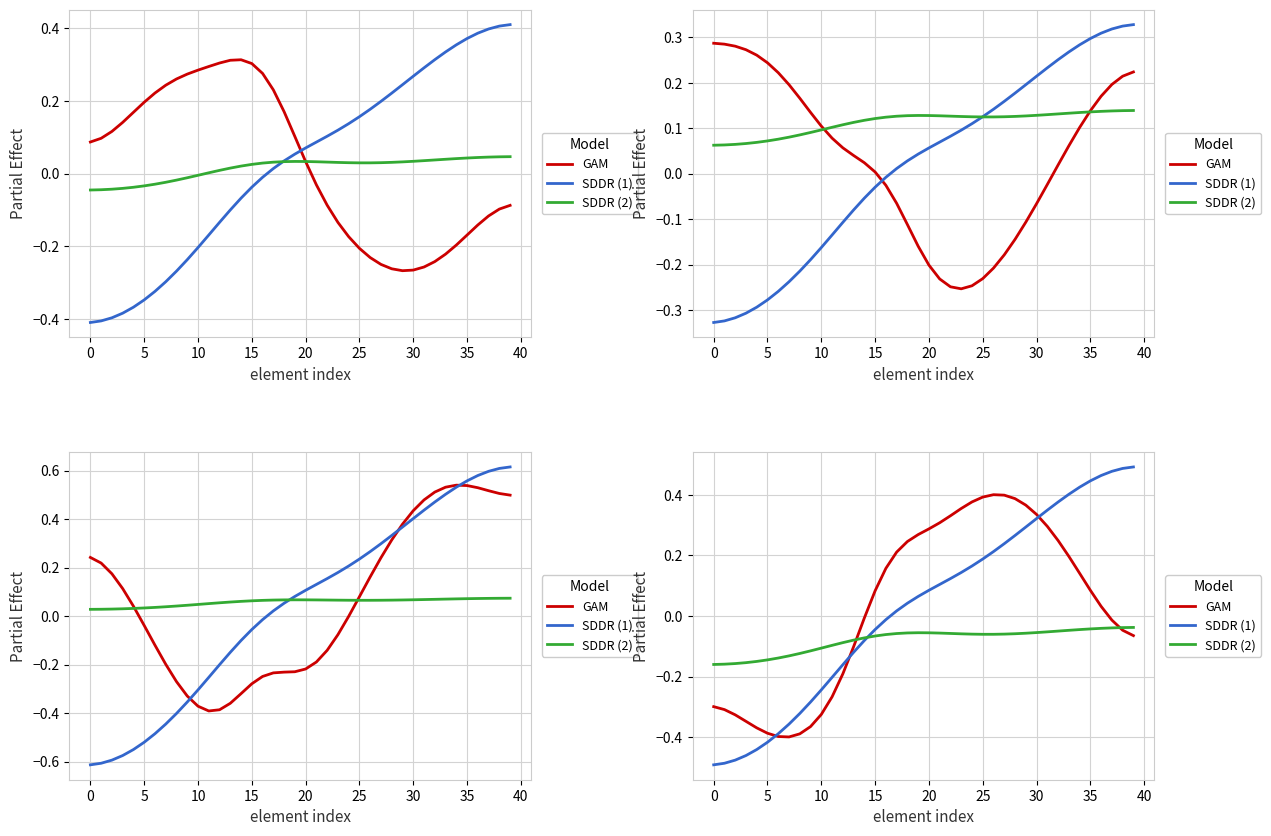

The GAM series shows 0.5 at 30. True or false?

False